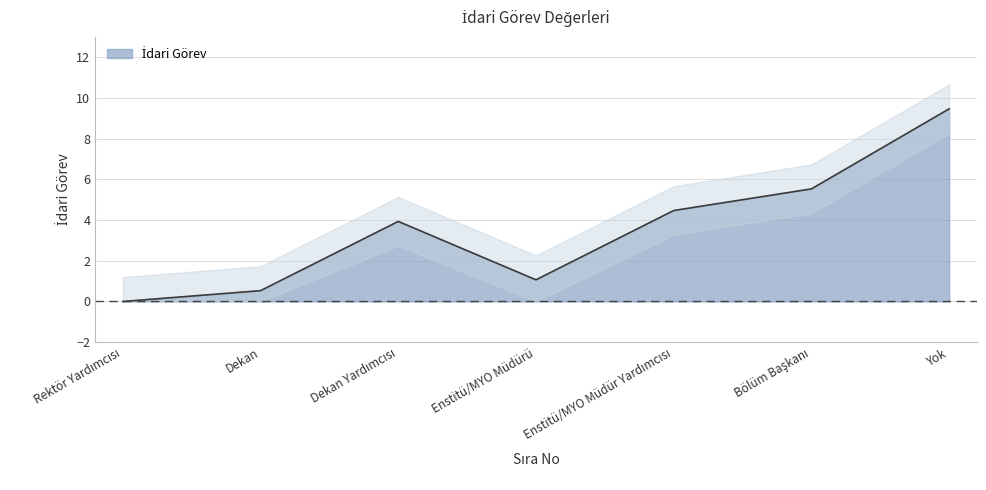

Is it true that the value at Rektör Yardımcısı is 0.0?

False